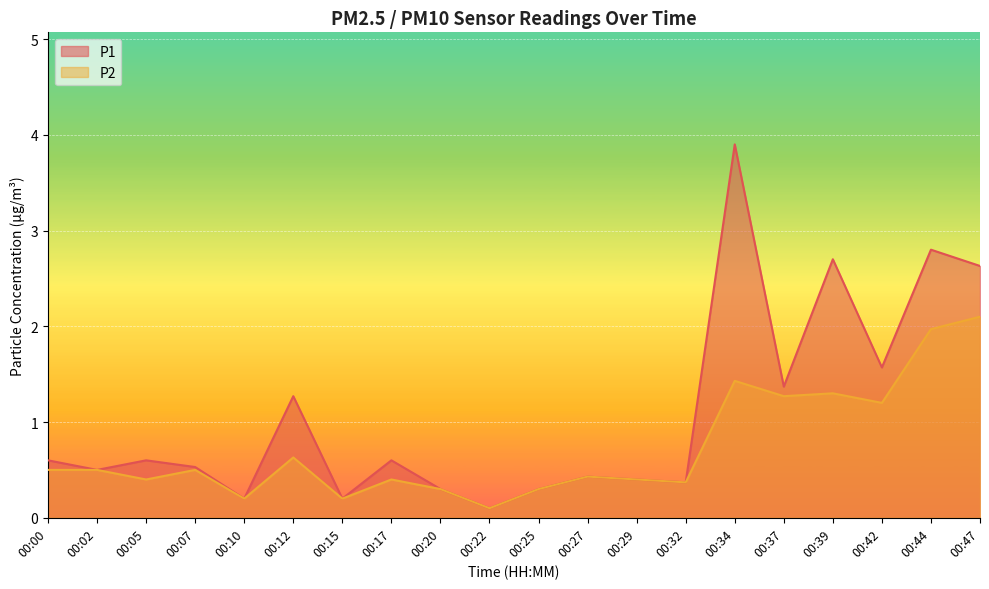

Reading right to left, transcribe all the data shown in this chart.

P1: 2.6	2.8	1.6	2.7	1.4	3.9	0.4	0.4	0.4	0.3	0.1	0.3	0.6	0.2	1.3	0.2	0.5	0.6	0.5	0.6
P2: 2.1	2.0	1.2	1.3	1.3	1.4	0.4	0.4	0.4	0.3	0.1	0.3	0.4	0.2	0.6	0.2	0.5	0.4	0.5	0.5